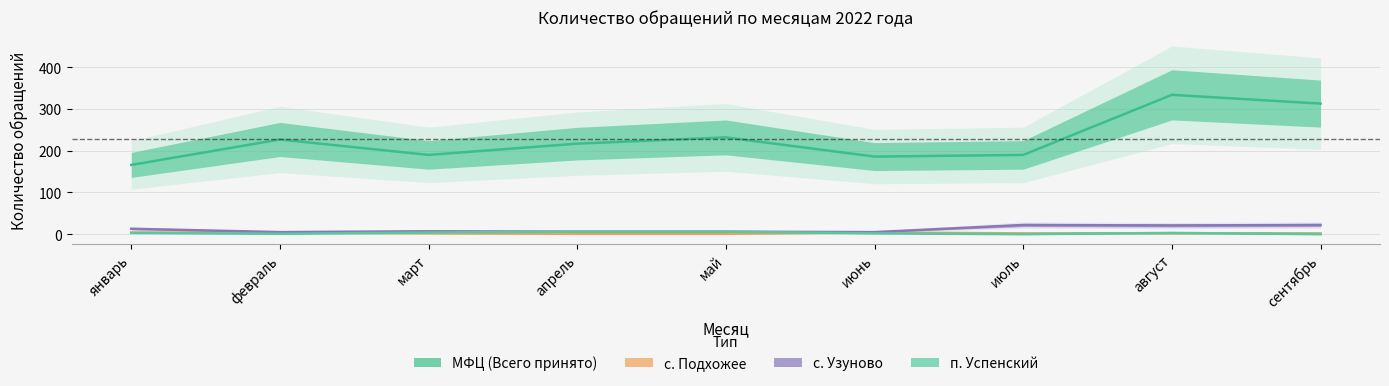

How many interior local peaks does the п. Успенский series have?

1